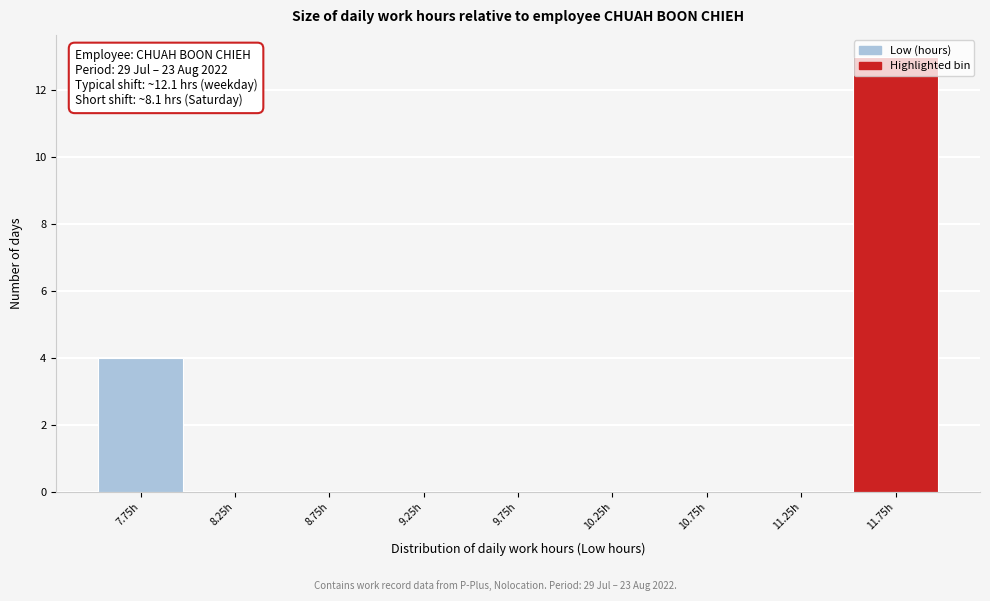

What is the maximum value shown in the chart?

13